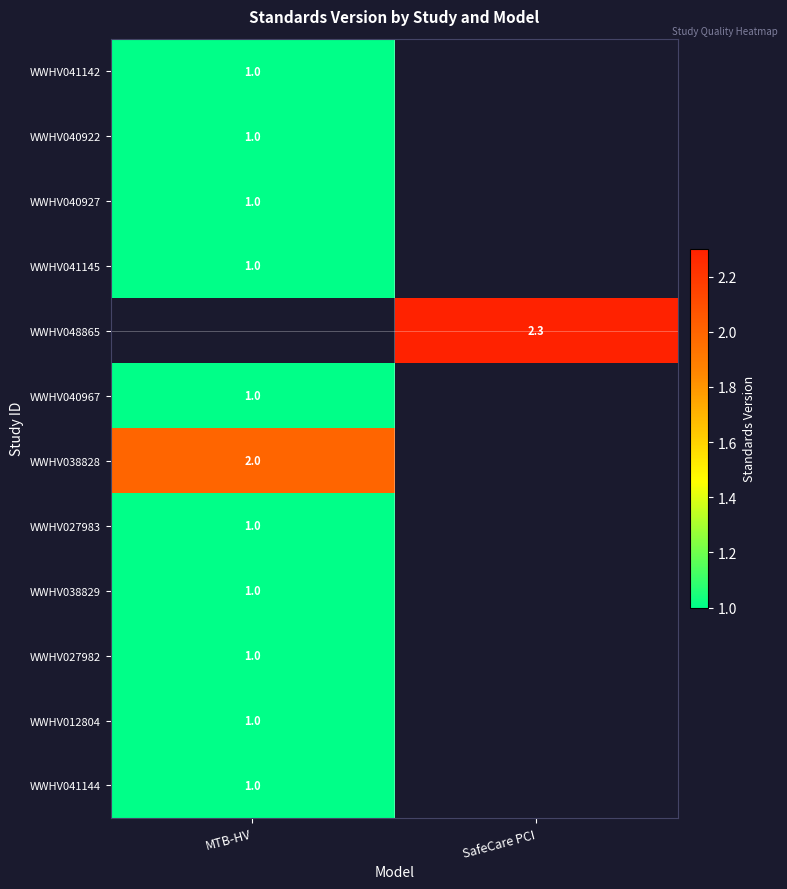

The WWHV041144 series shows 1.0 at MTB-HV. True or false?

True